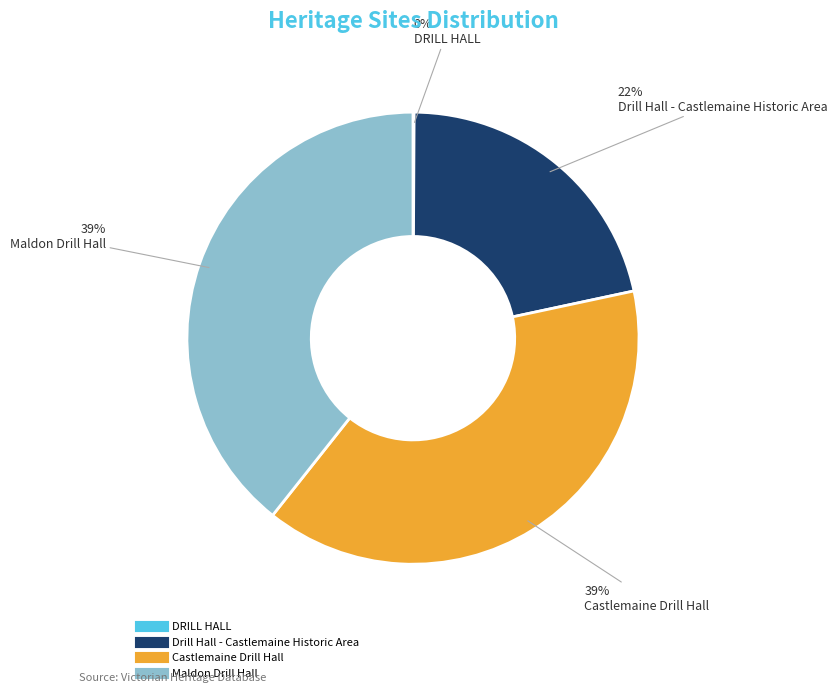

Between Drill Hall - Castlemaine Historic Area and Castlemaine Drill Hall, which is larger?

Castlemaine Drill Hall